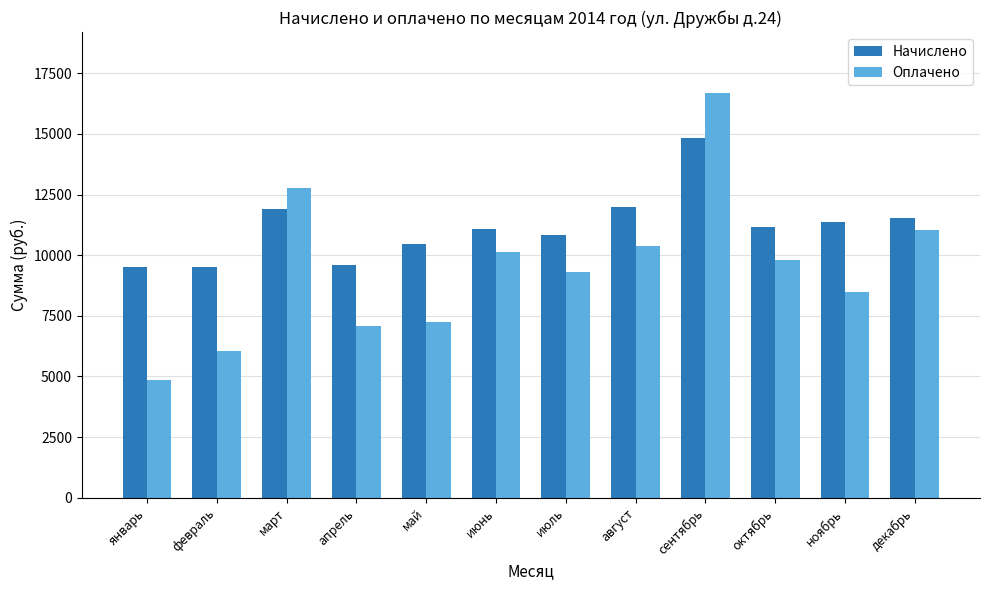

Rank the series by their average value, from lowest to highest.

Оплачено, Начислено